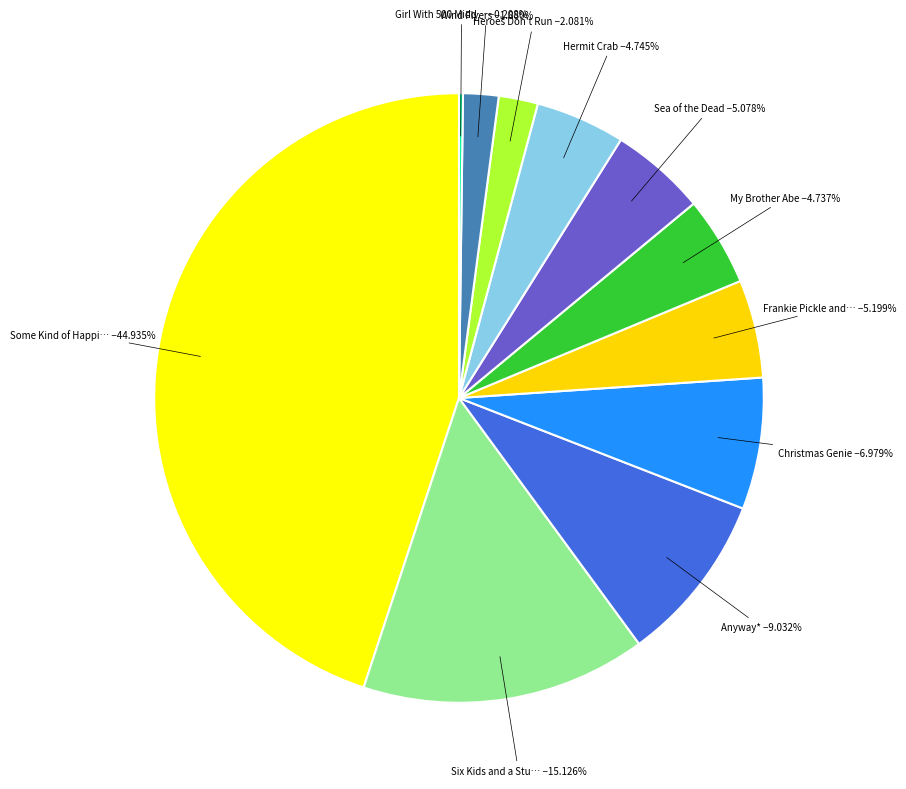

Count the number of slices in the pie.

11